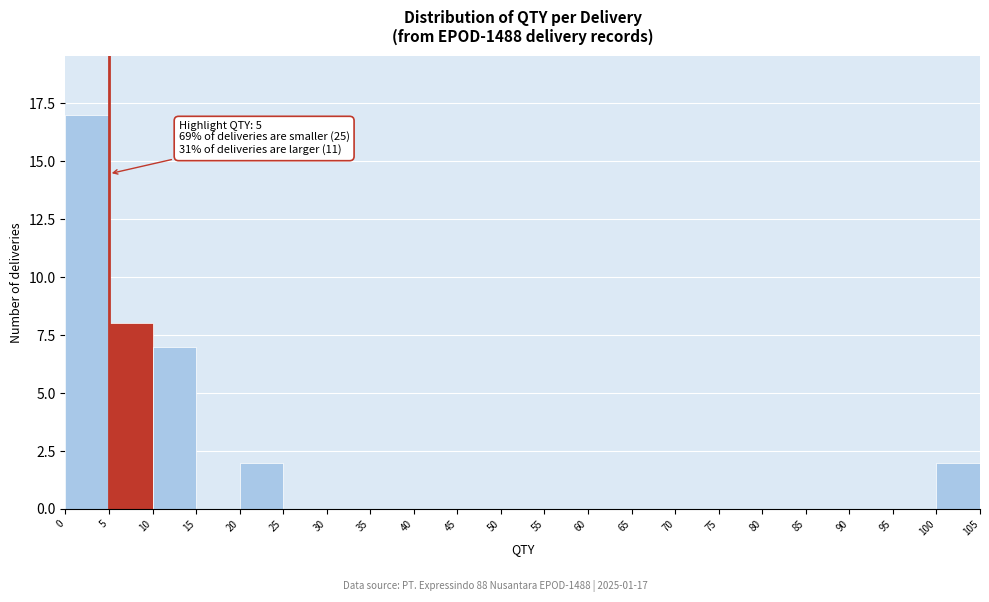

Which range on the x-axis has the tallest bar?

0 to 5